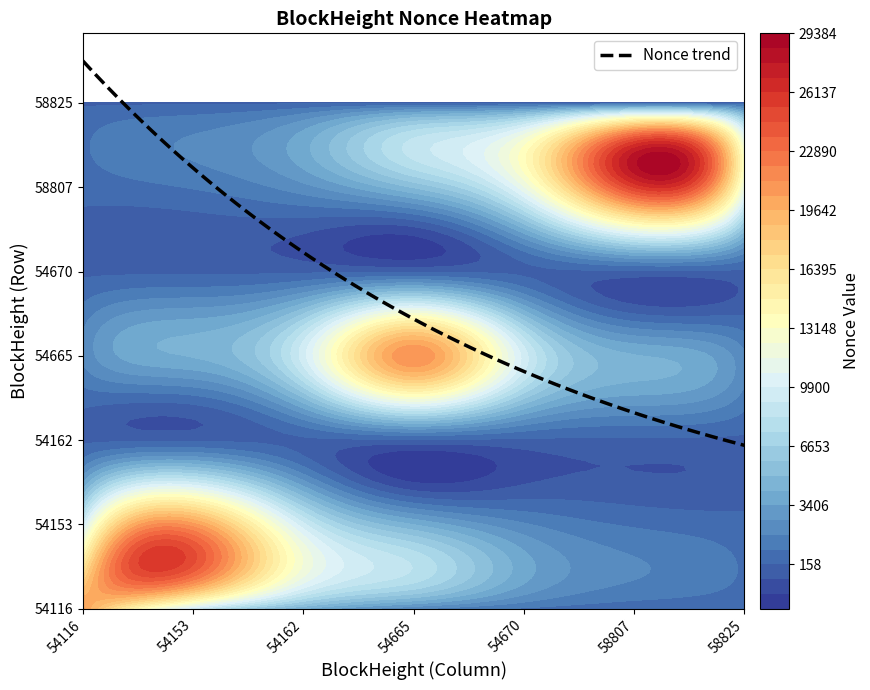

What is the difference between the highest and lowest values at 54665?

21229